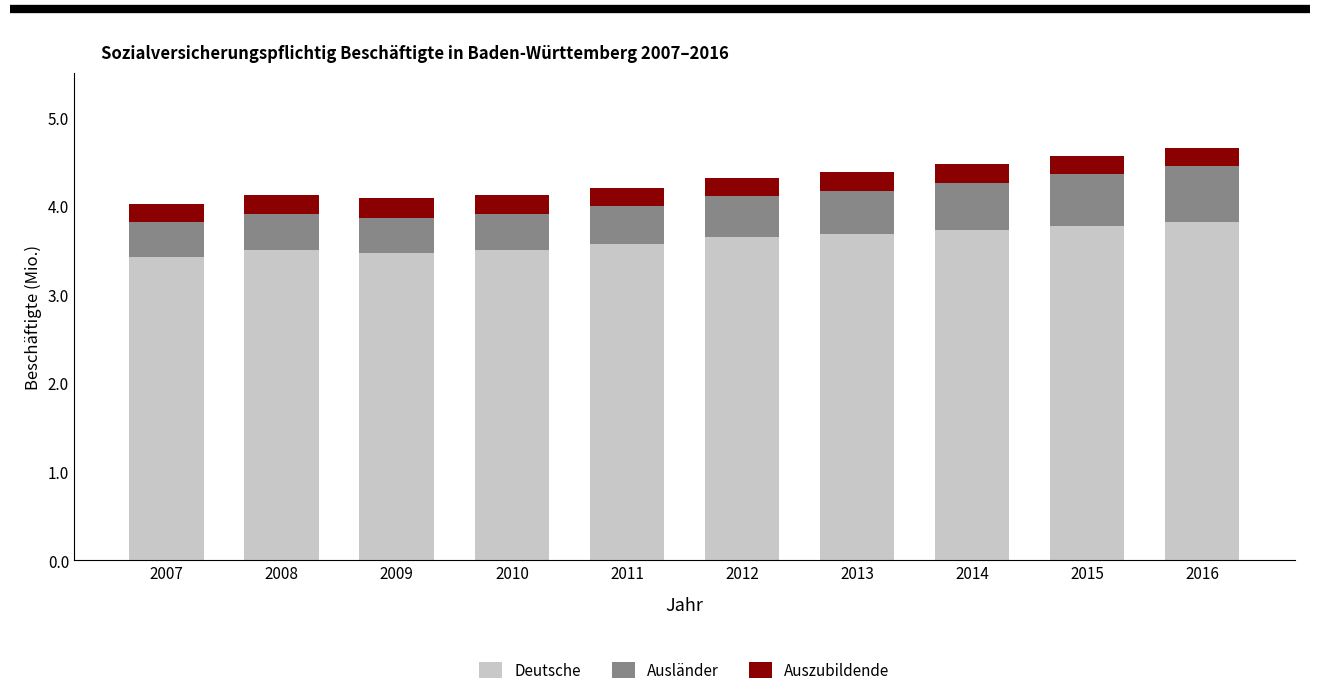

The value of Deutsche at 2013 is 5.0. True or false?

False